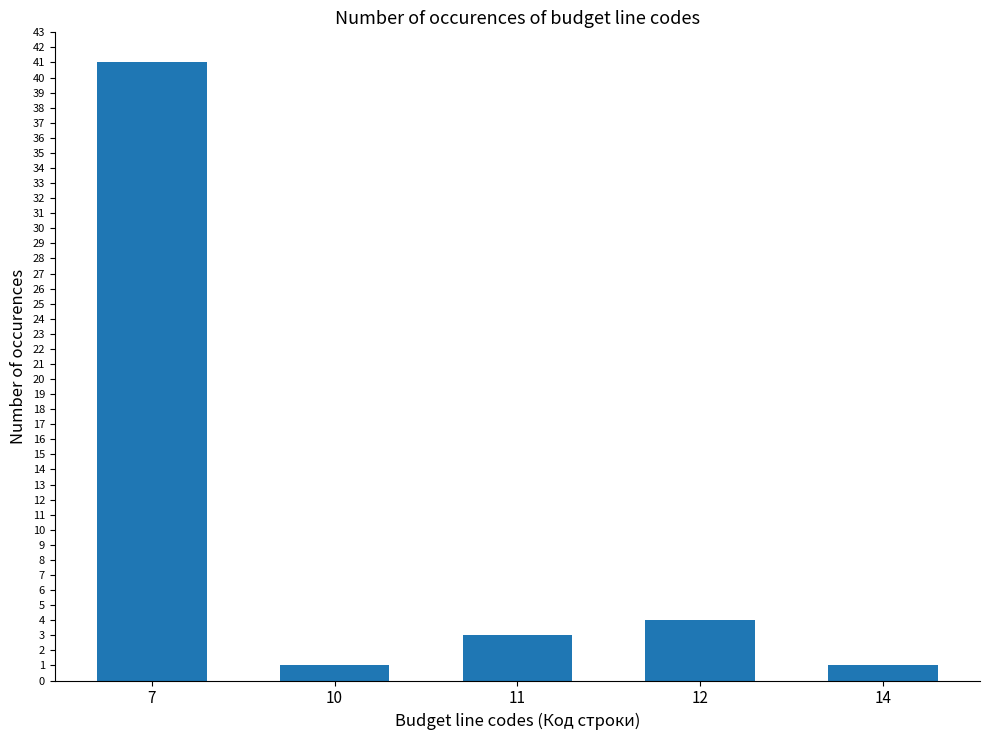

What is the value of the 5th bar from the left?

1